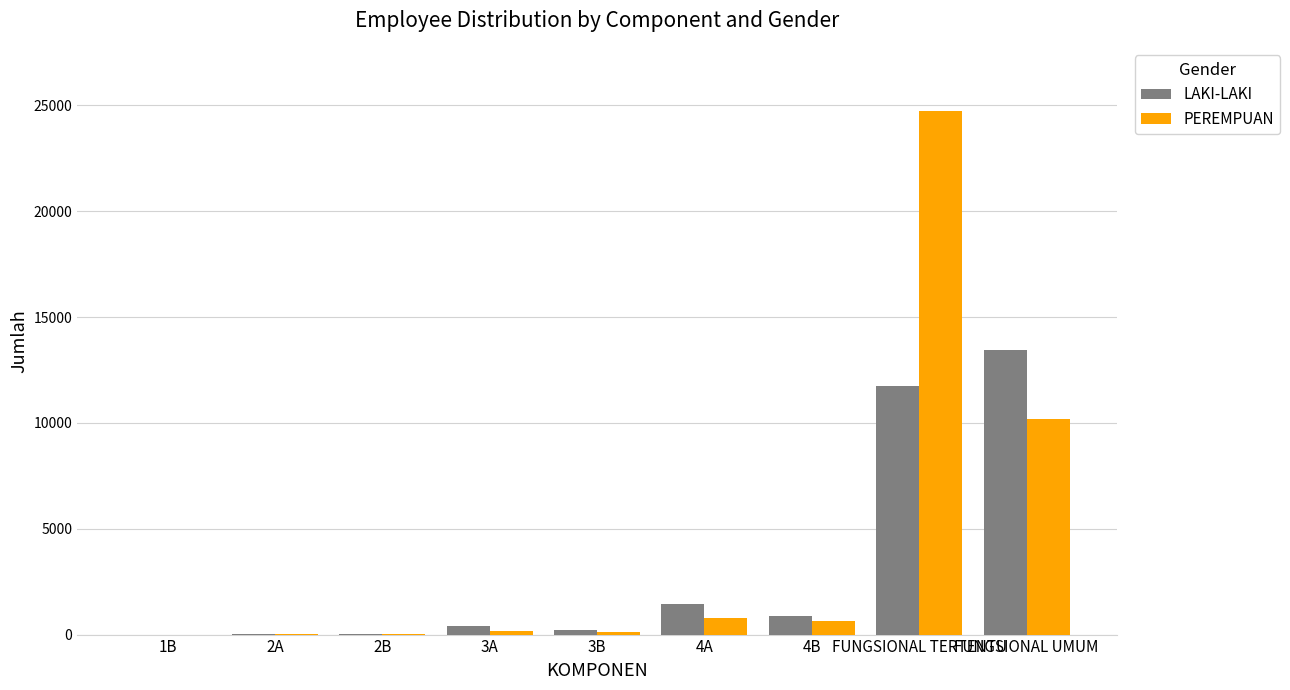

What is the sum of all LAKI-LAKI values?

28177